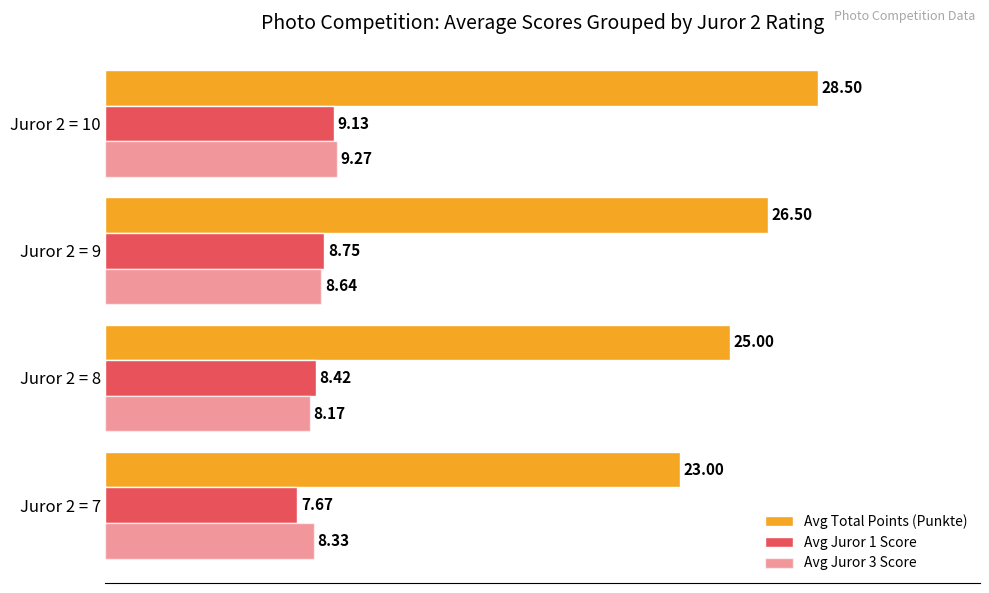

How many data points in Avg Total Points (Punkte) are above 26?

2